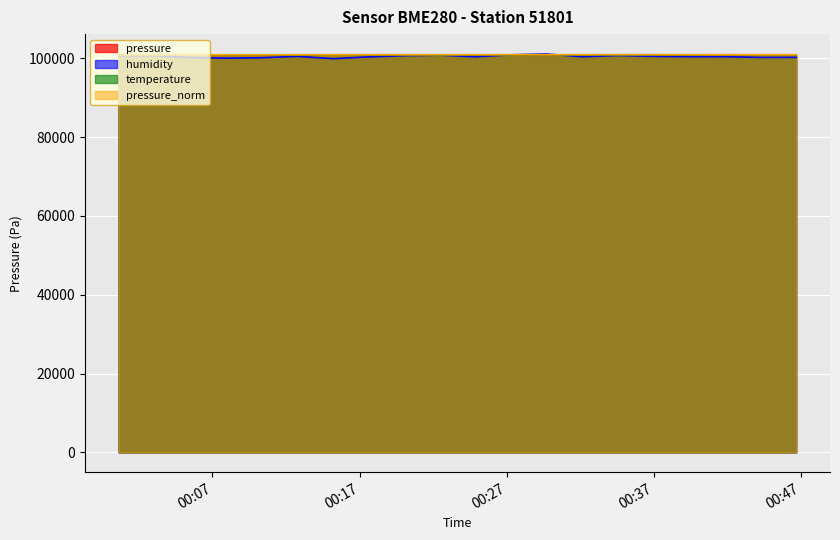

What is the sum of all temperature values?

2017869.5